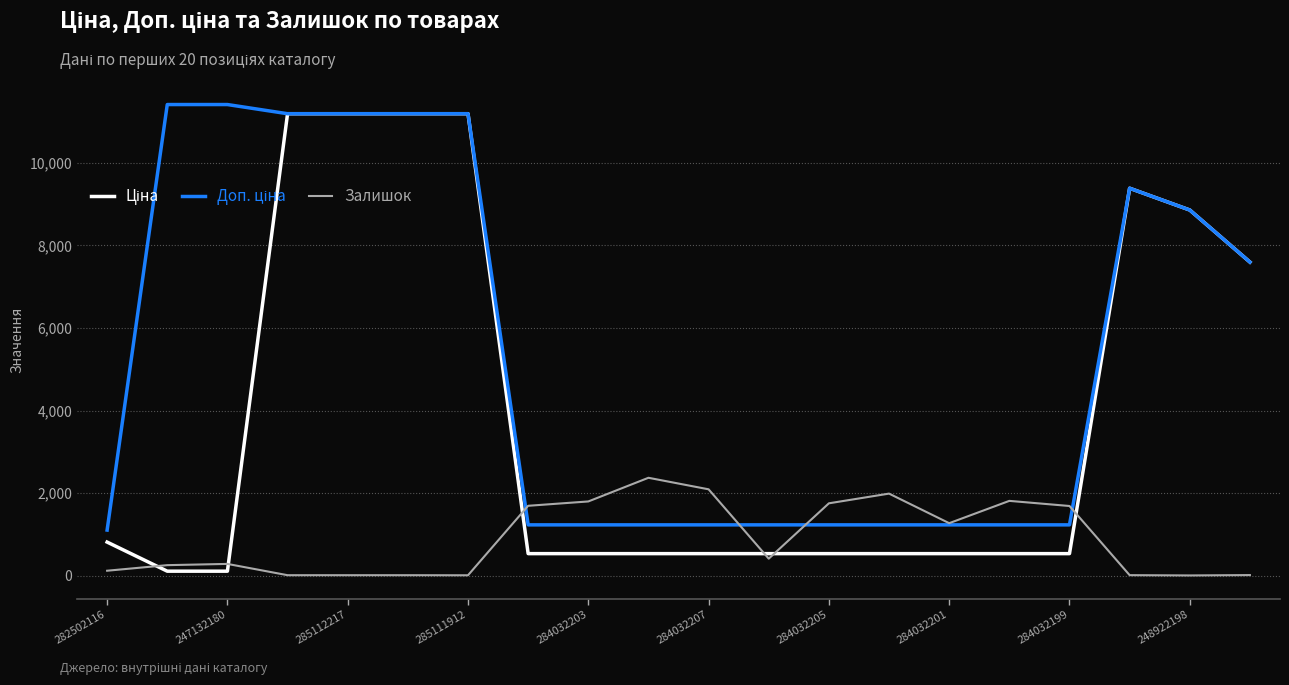

What is the highest value of the Залишок series?

2375.0